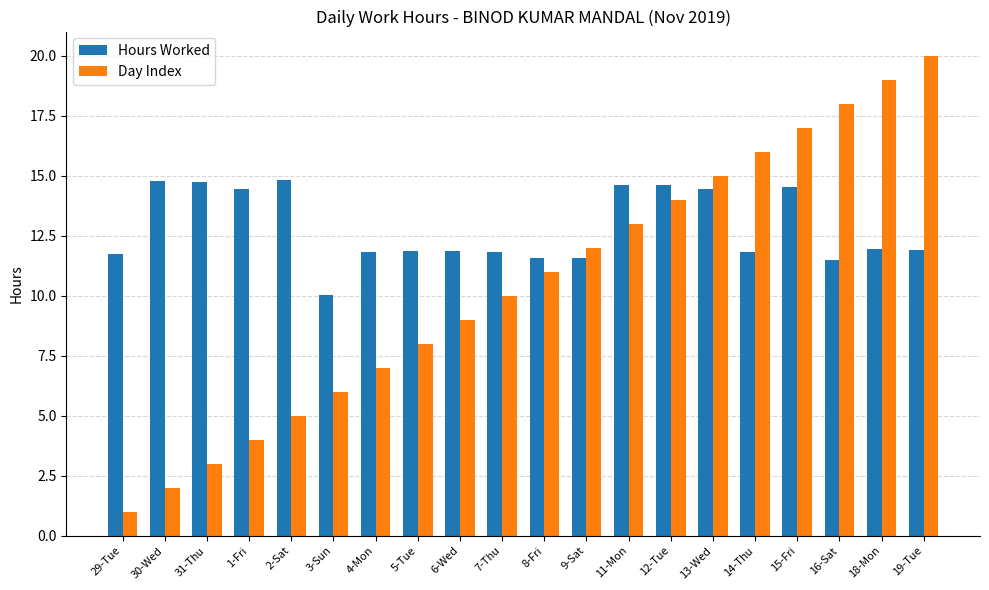

What is the minimum value for Hours Worked?

10.0